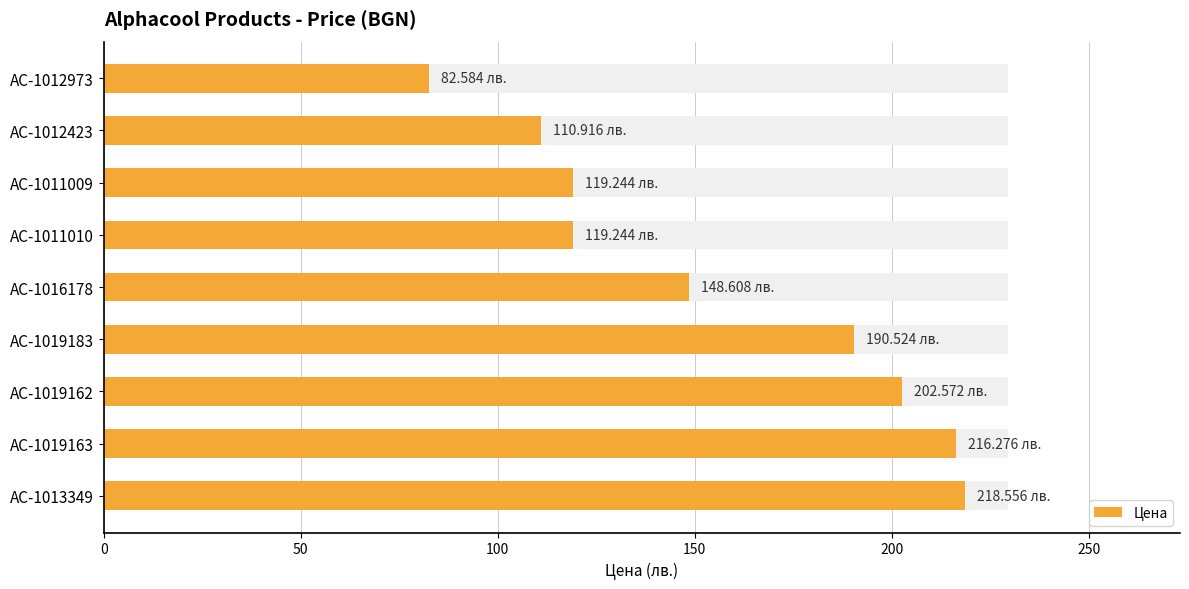

The chart shows a value of 119.2 at AC-1011009. True or false?

True